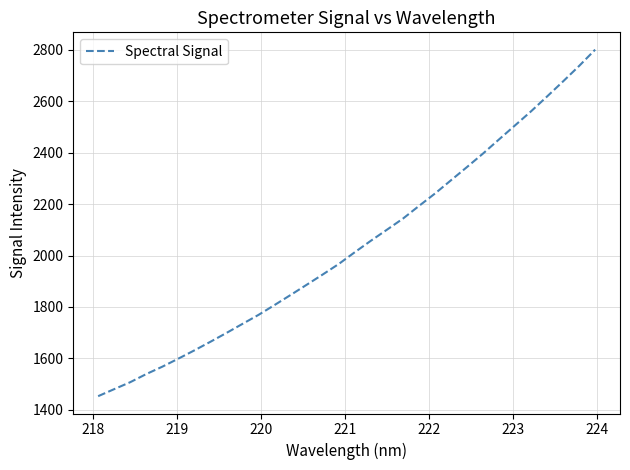

What is the smallest value displayed?

1453.3